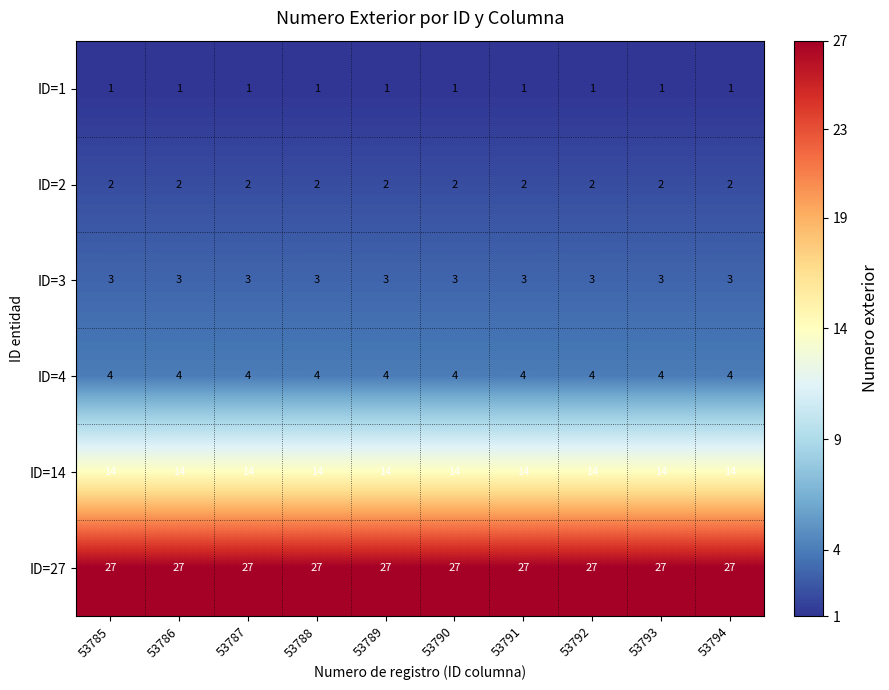

Read the ID=4 value at 53790.

4